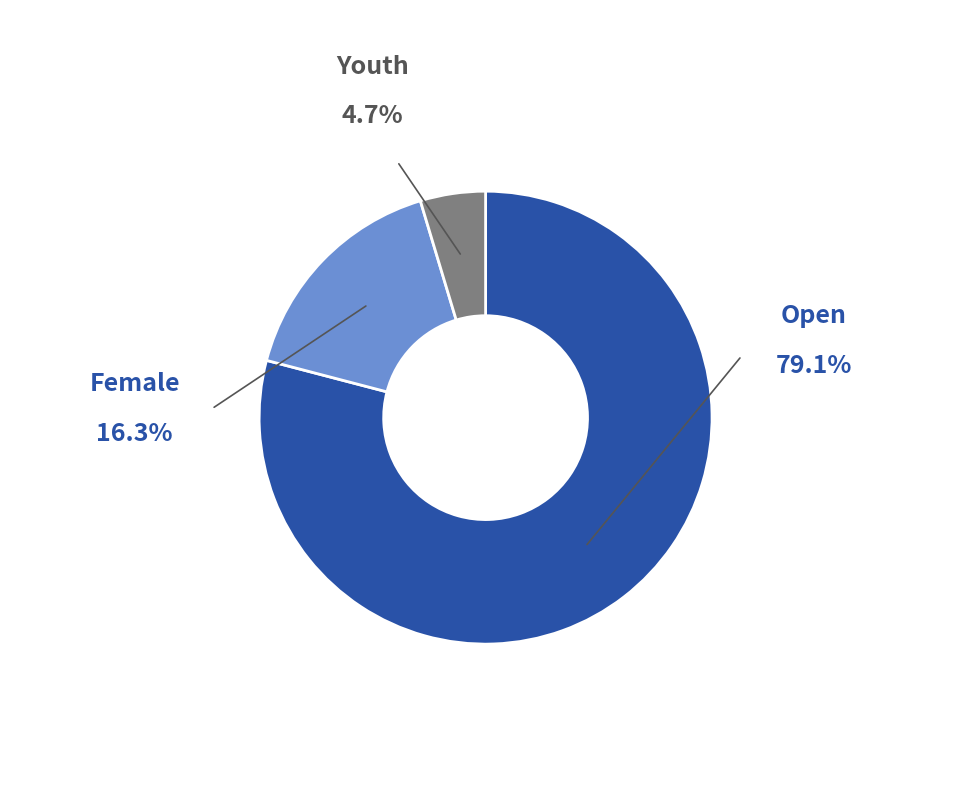

Count the number of slices in the pie.

3